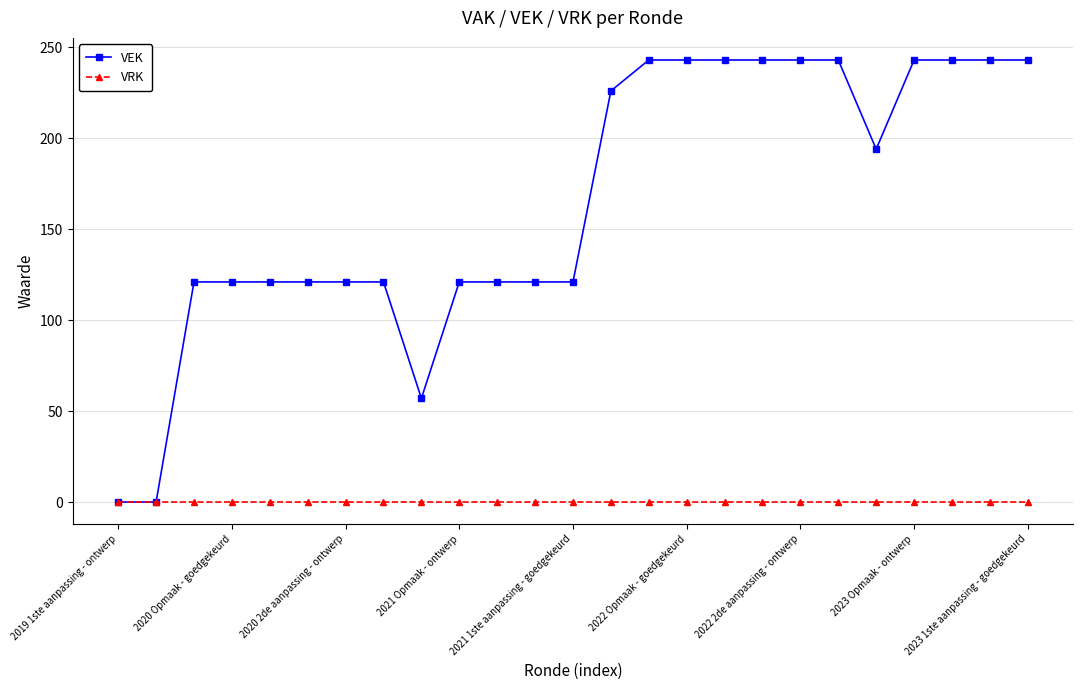

Which series has the largest total across all categories?

VEK